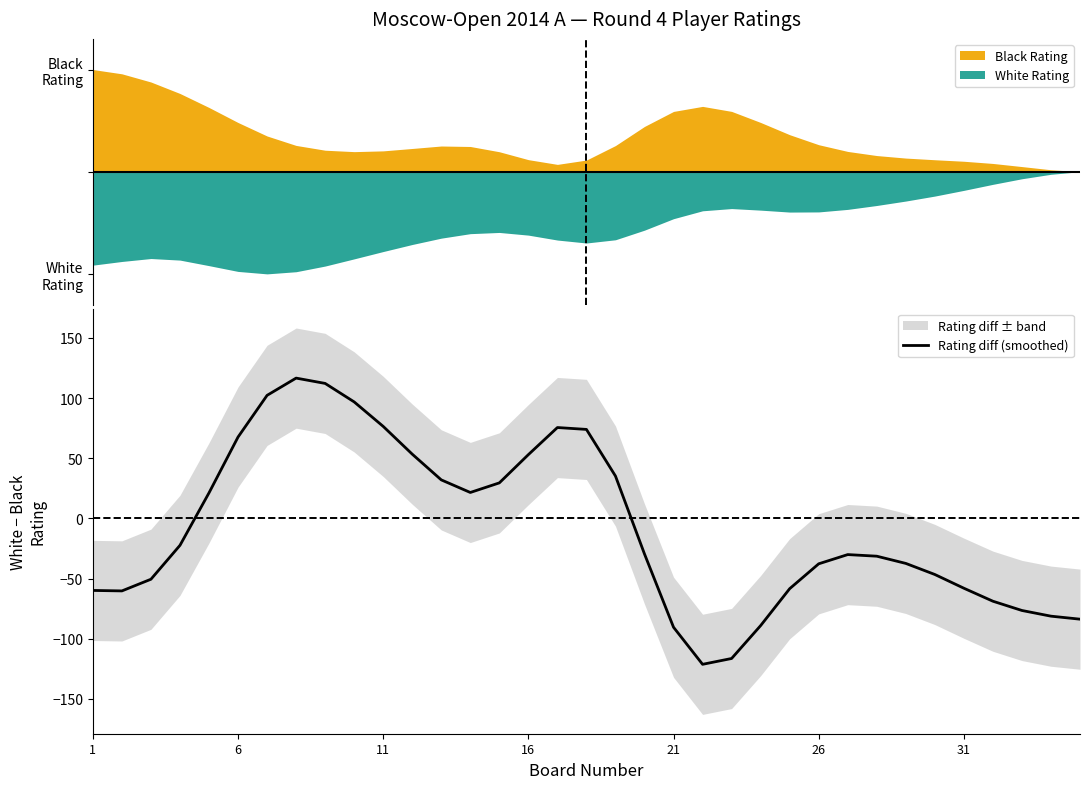

What is the sum of all values?

-281.0